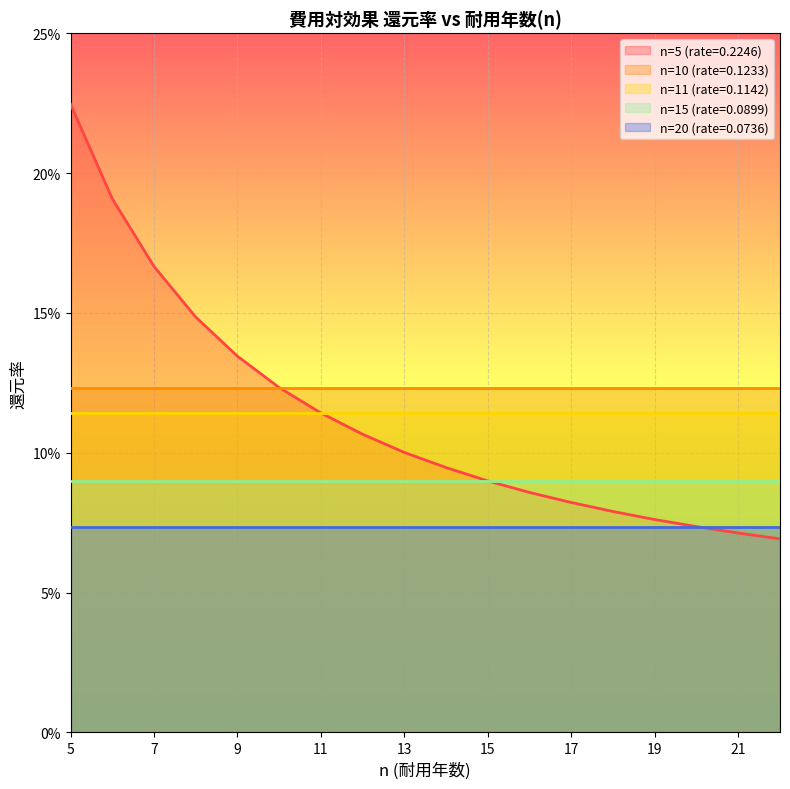

Which category has the lowest value in the n=10 (rate=0.1233) series?

5